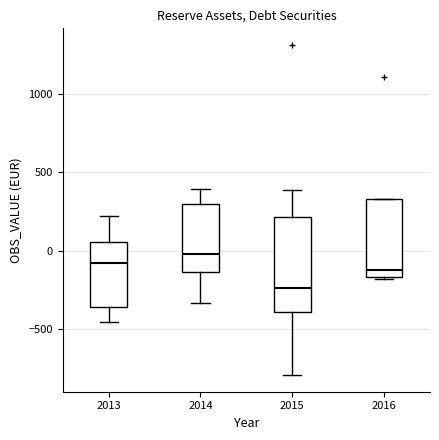

Where does the median line of the box at x = 2013 sit on the y-axis? The values are not printed on the chart, so give them approximately, as read against the axis.

-100